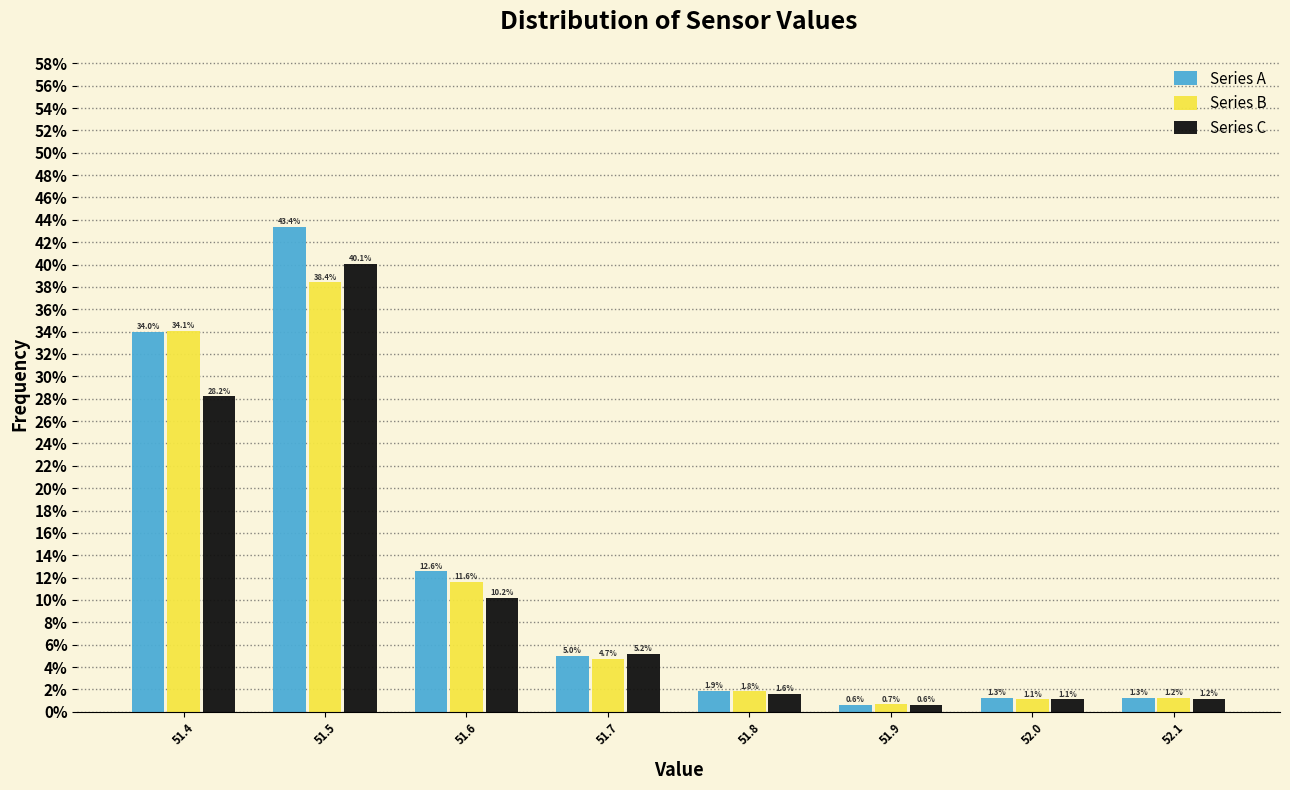

In the Series A series, which range on the x-axis has the tallest bar?

51.45 to 51.55